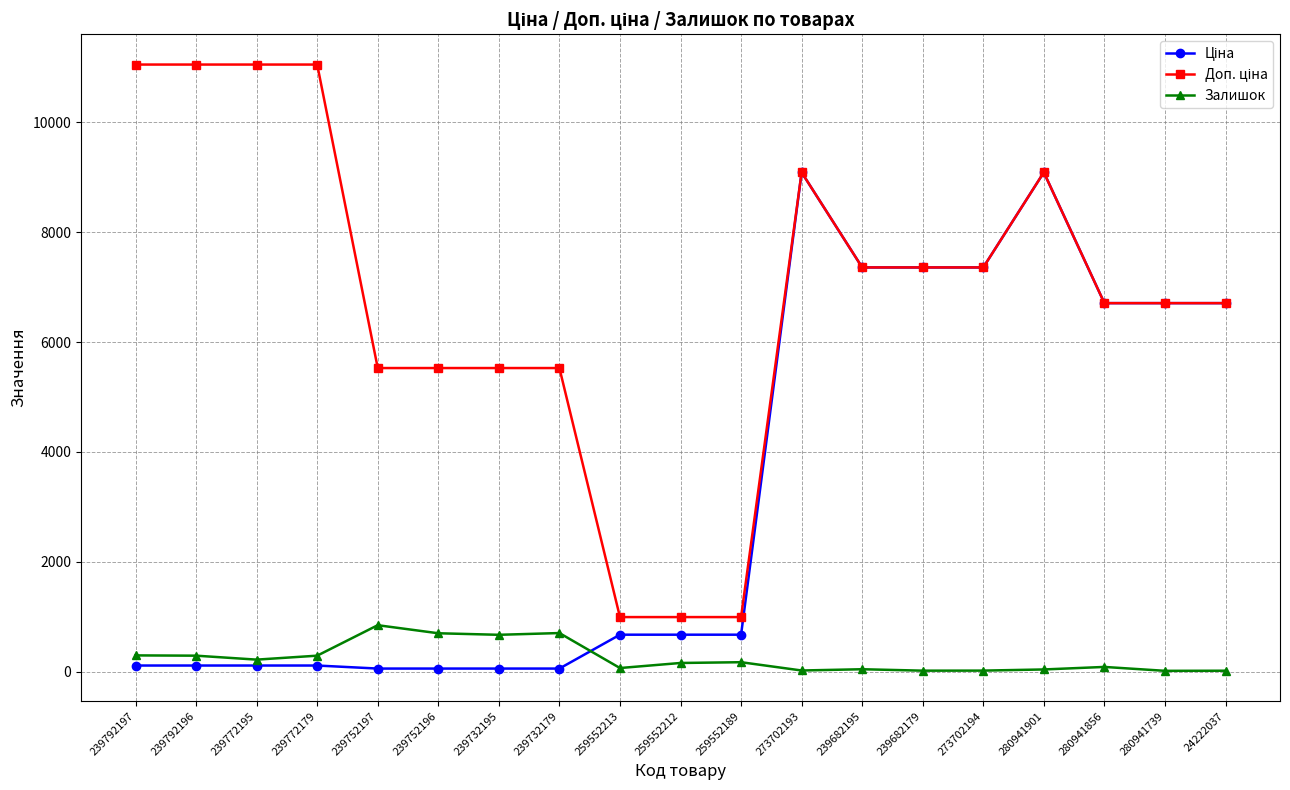

At how many categories does at least one series exceed 4814?

16